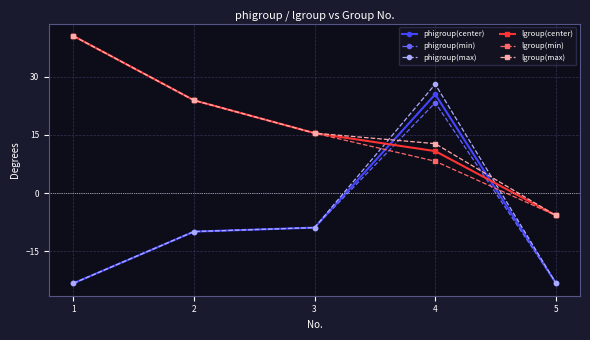

Is the value of lgroup(max) at 5 greater than the value of lgroup(min) at 1?

No